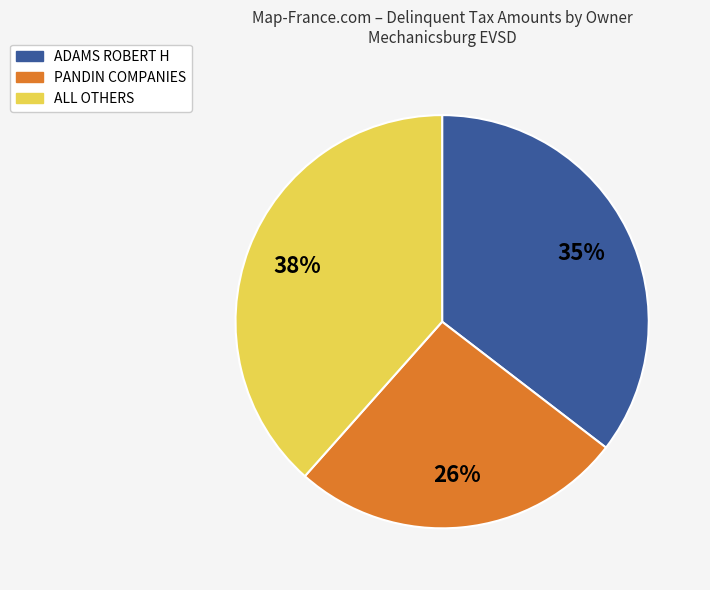

What is the largest slice in the pie chart?

ALL OTHERS